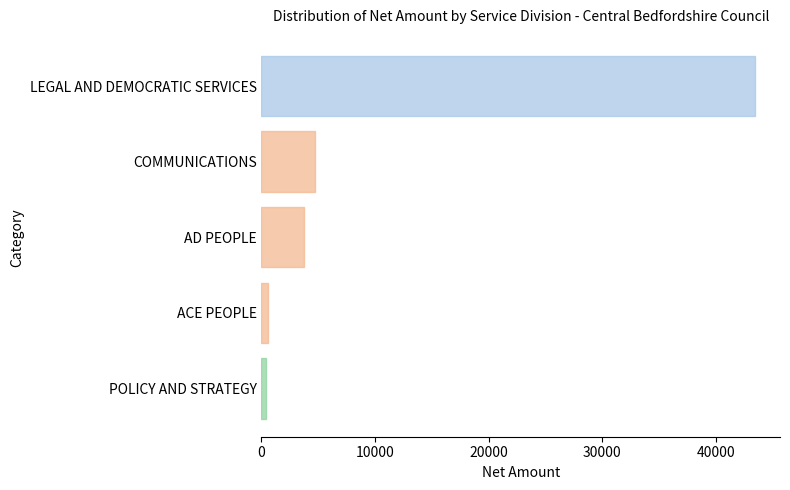

True or false: the data shows 3708.5 at AD PEOPLE.

True